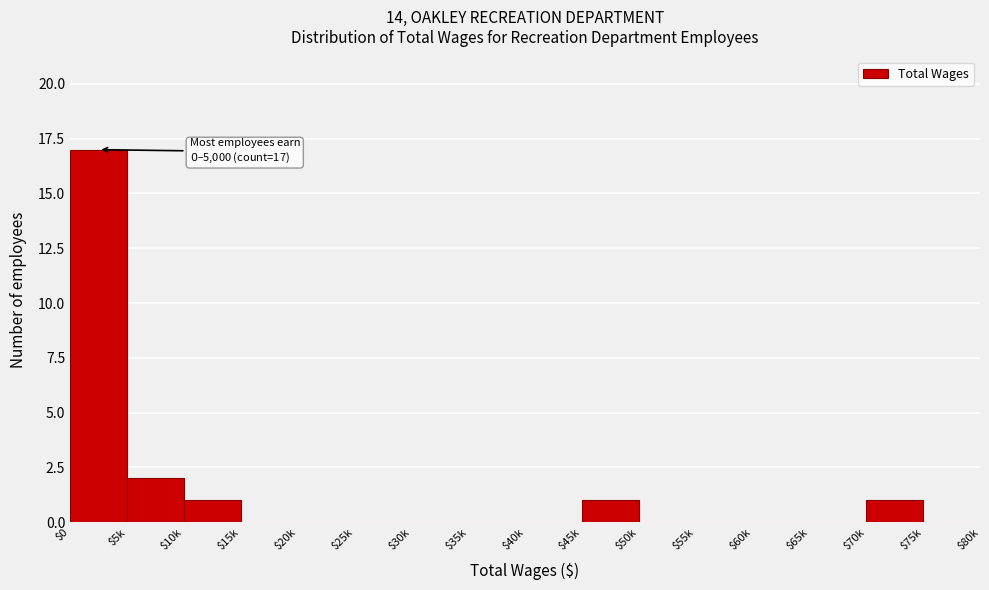

At which label is the value closest to 8?

$5k